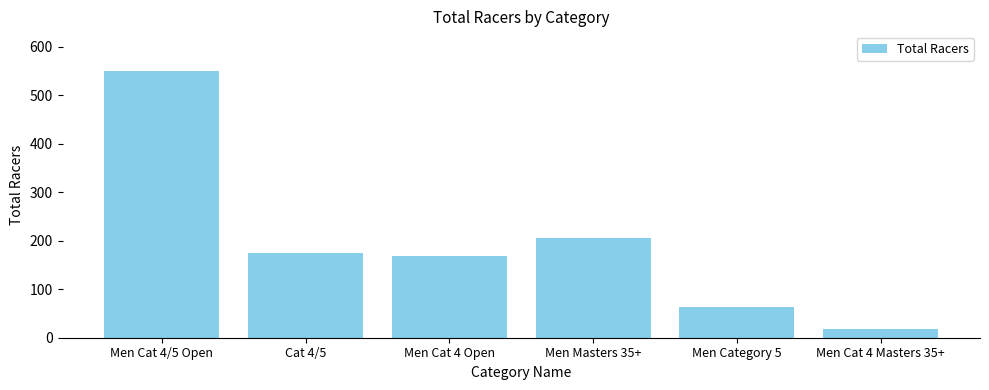

What is the sum of all values?

1180